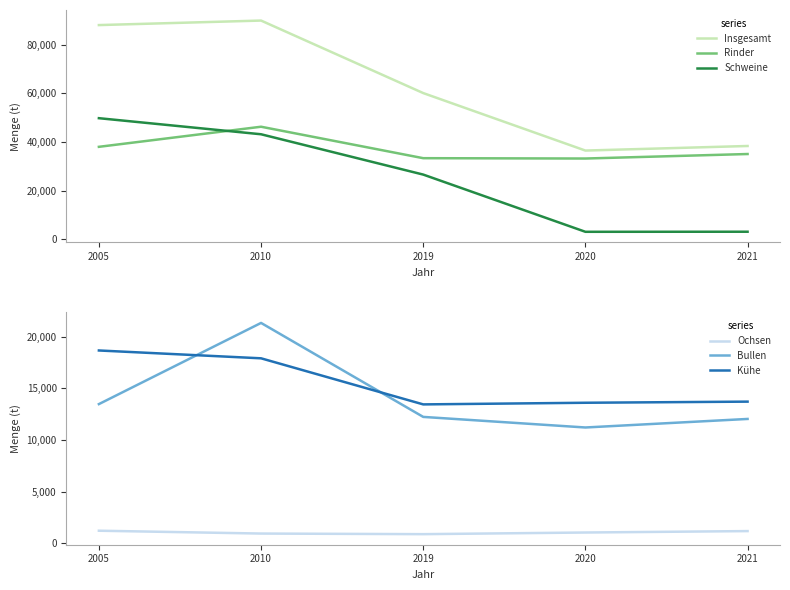

What is the value of the Kühe point at the 4th from the left?

13609